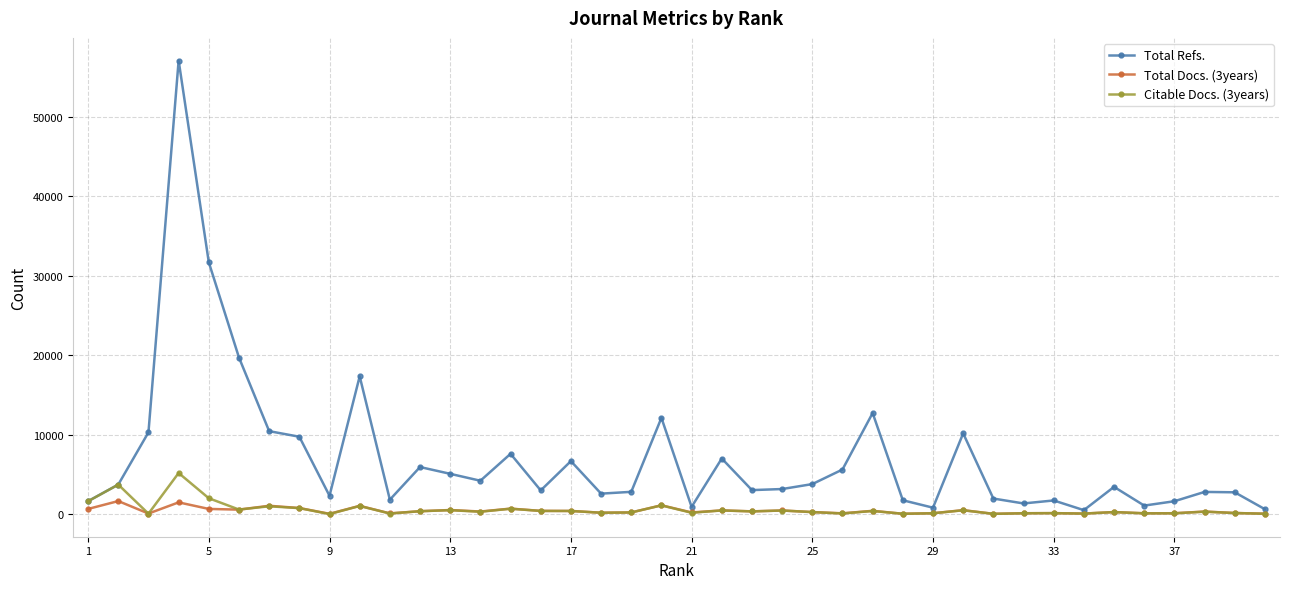

What is the highest value of the Total Refs. series?

57104